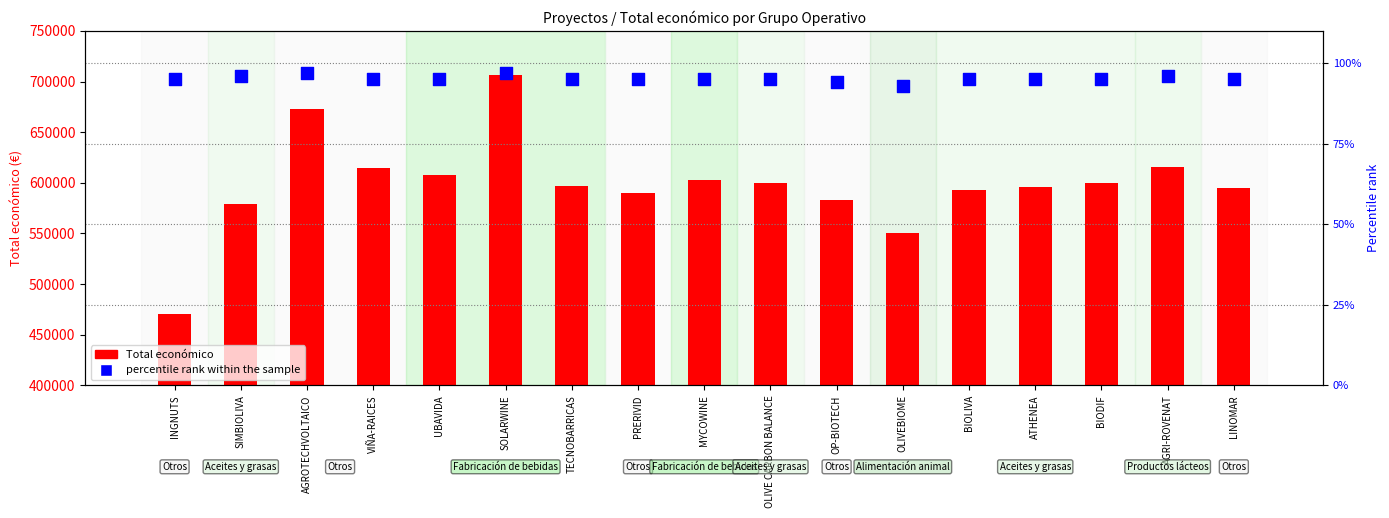

Which series has the largest total across all categories?

Total económico